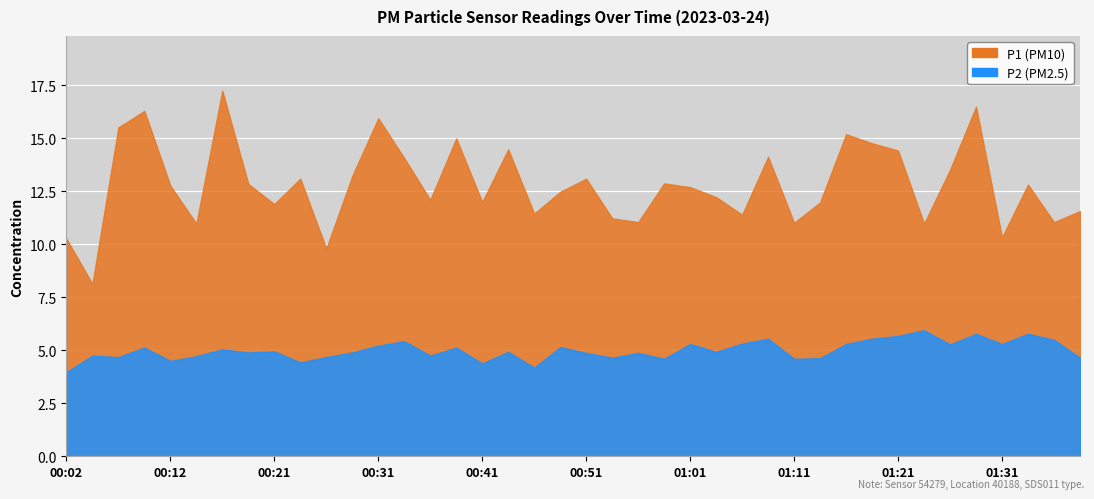

What is the maximum value shown in the chart?

17.2